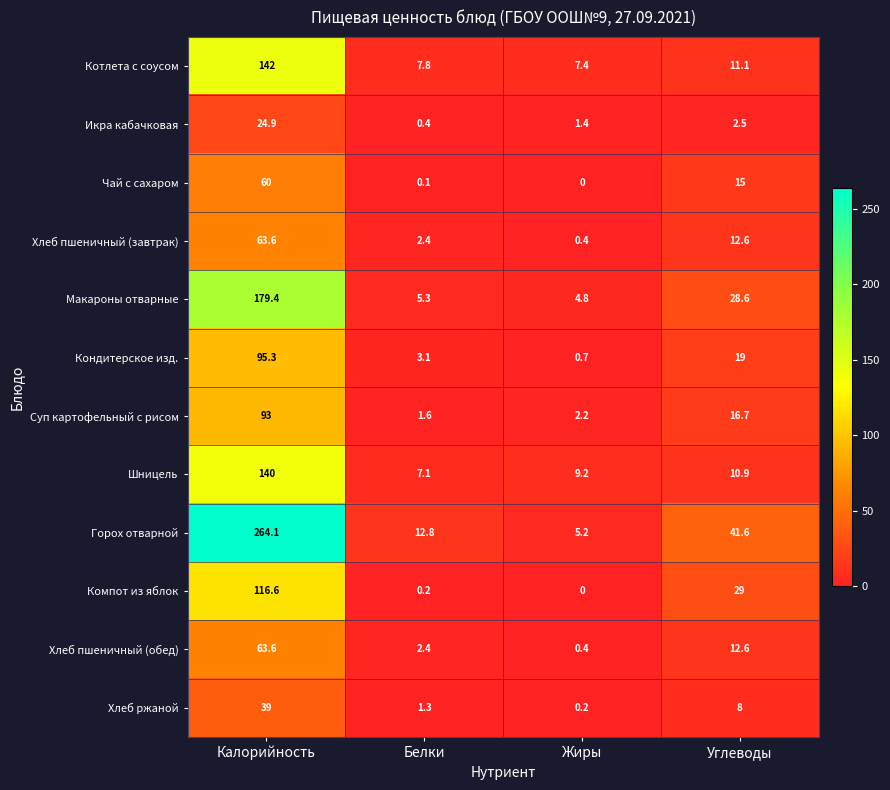

Where does the Компот из яблок series first go above 29?

Калорийность